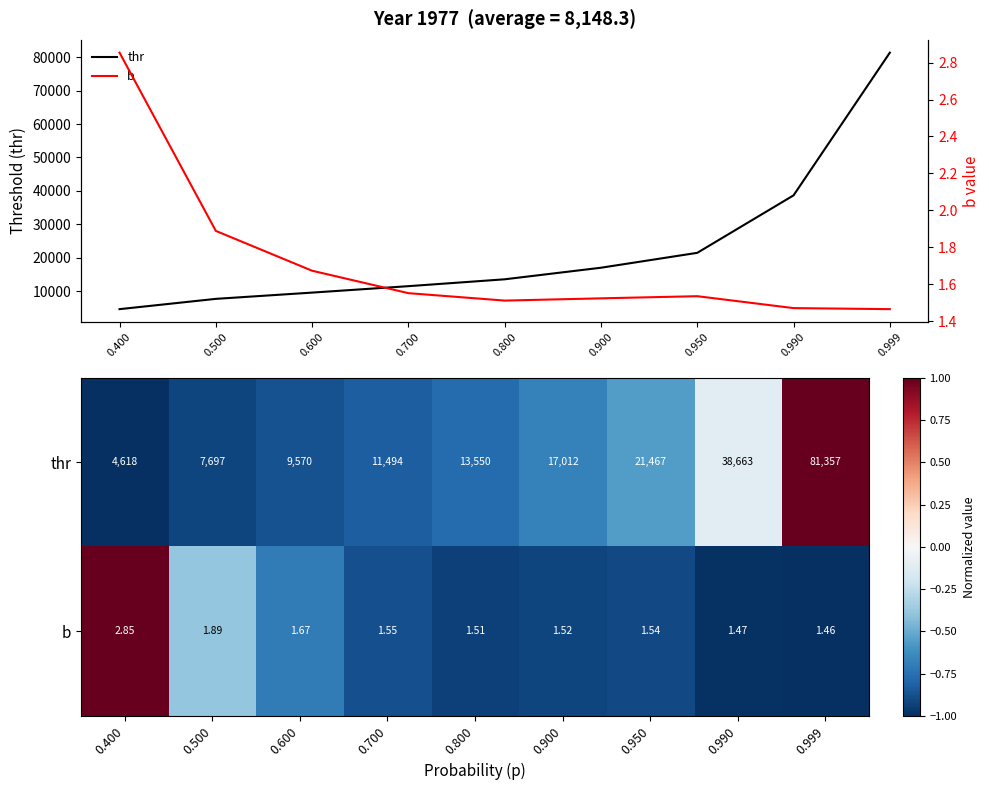

What is the greatest value displayed?

81356.5